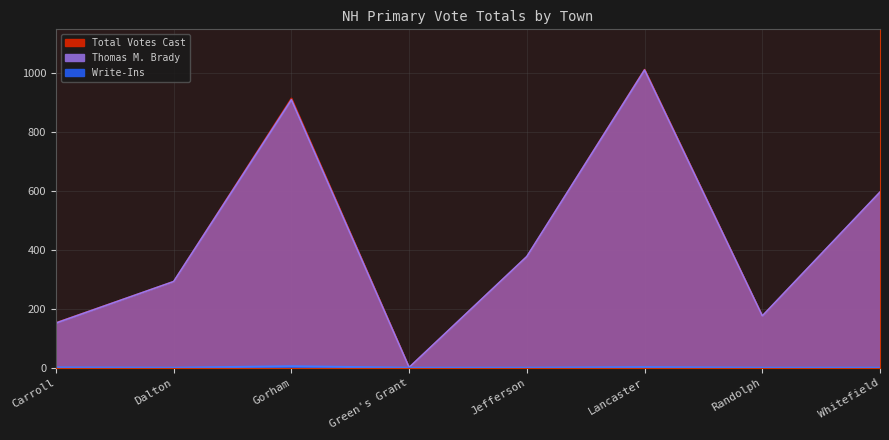

What position from the right is Whitefield?

1